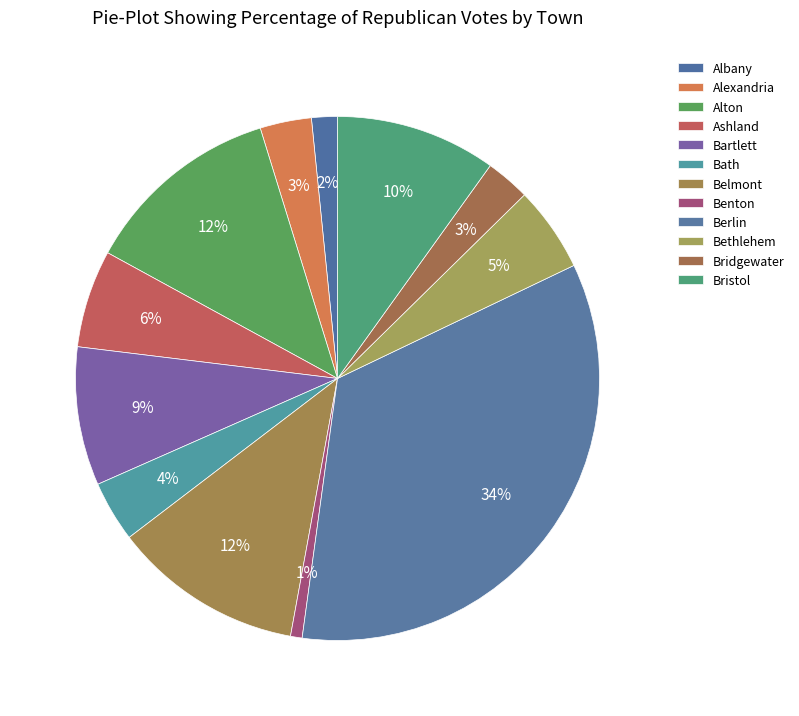

What percentage is the Belmont slice, to the nearest percent?

12%